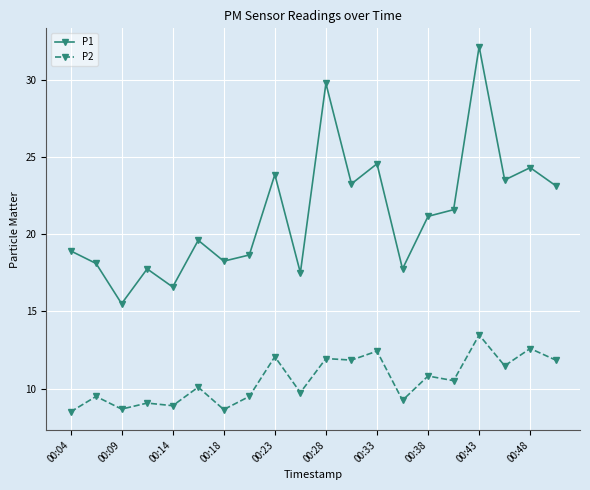

What is the difference between the maximum and minimum values in the P2 series?

5.0